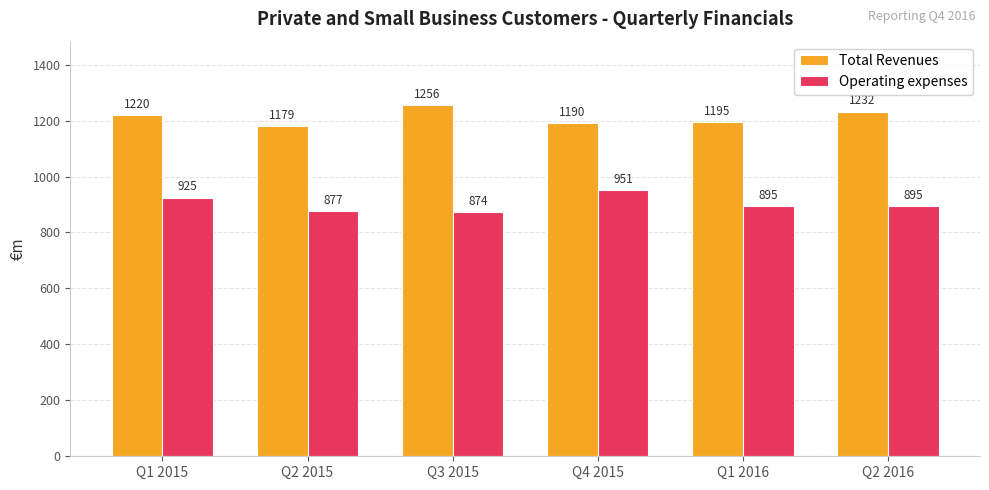

Where does the Operating expenses series first go above 895?

Q1 2015